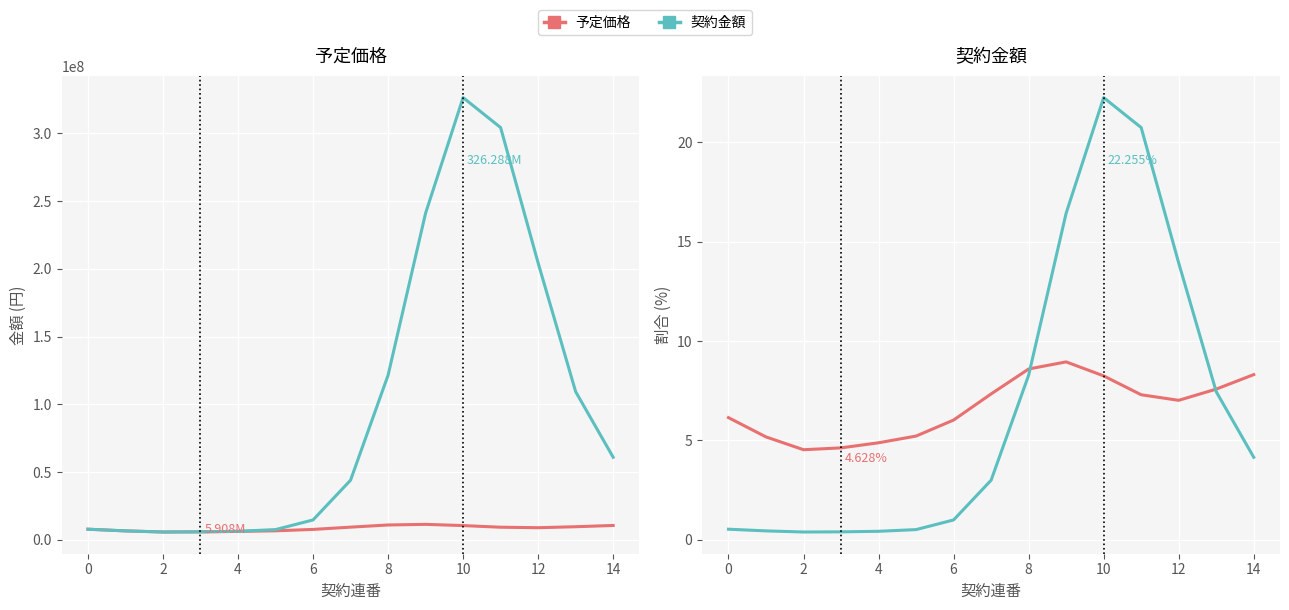

Which series changed the most between 8 and 12?

契約金額